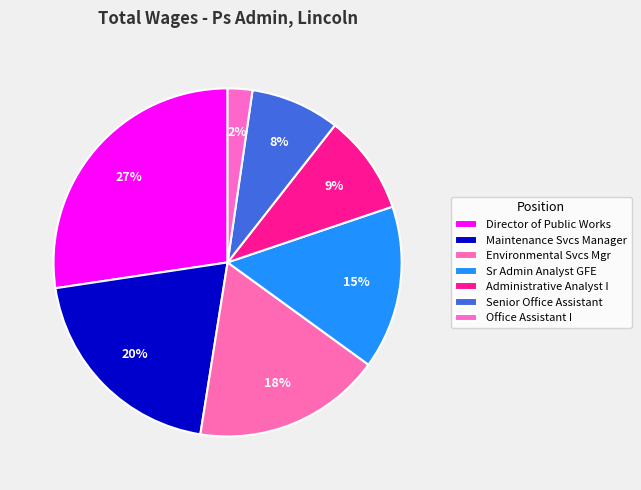

Which category has the biggest portion of the pie?

Director of Public Works